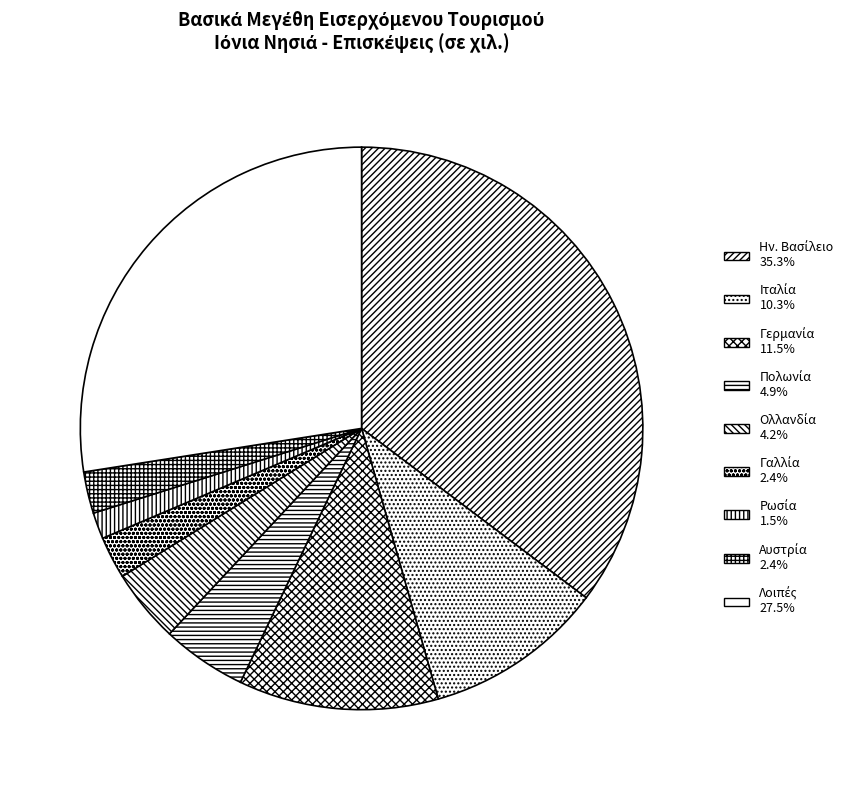

The Γαλλία slice represents 2% of the pie. True or false?

True